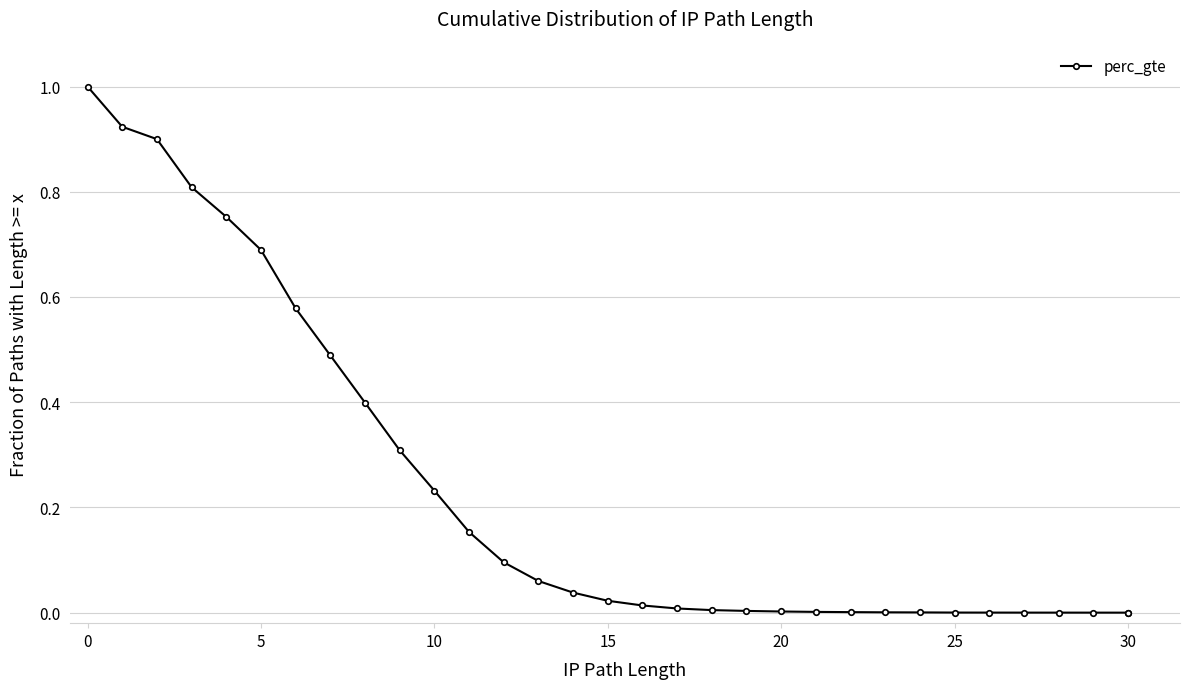

How many lines are shown in the chart?

1